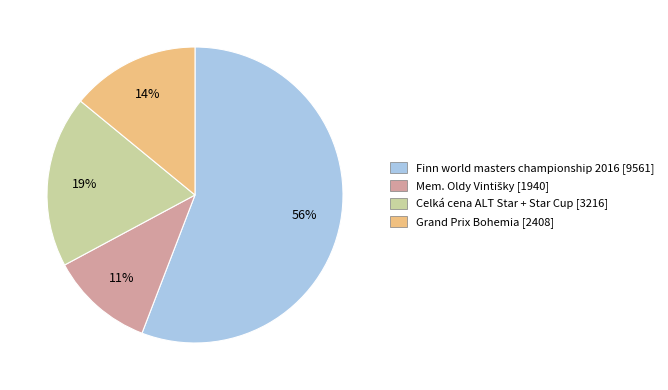

Is there a majority slice in this chart?

Yes